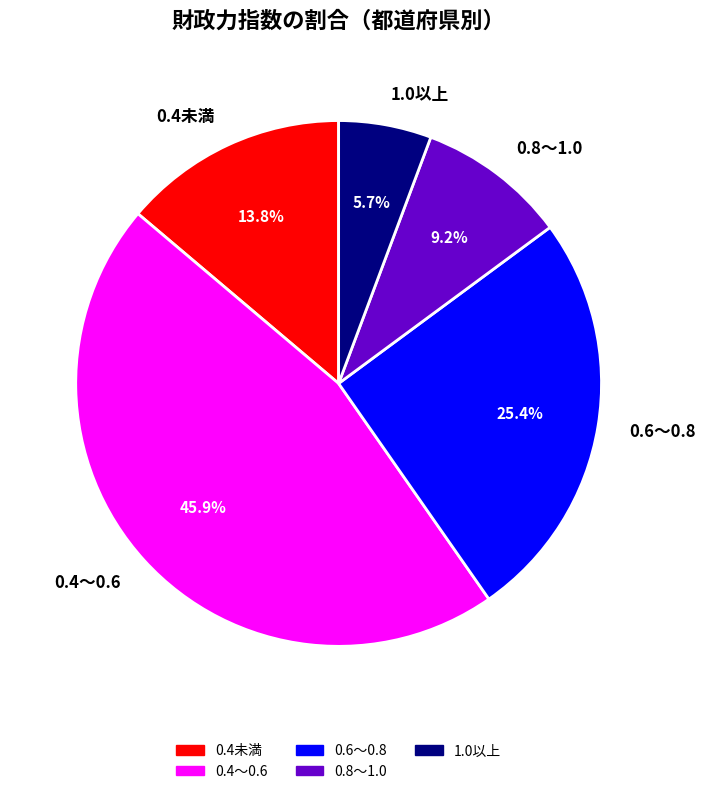

How many slices are in this pie chart?

5